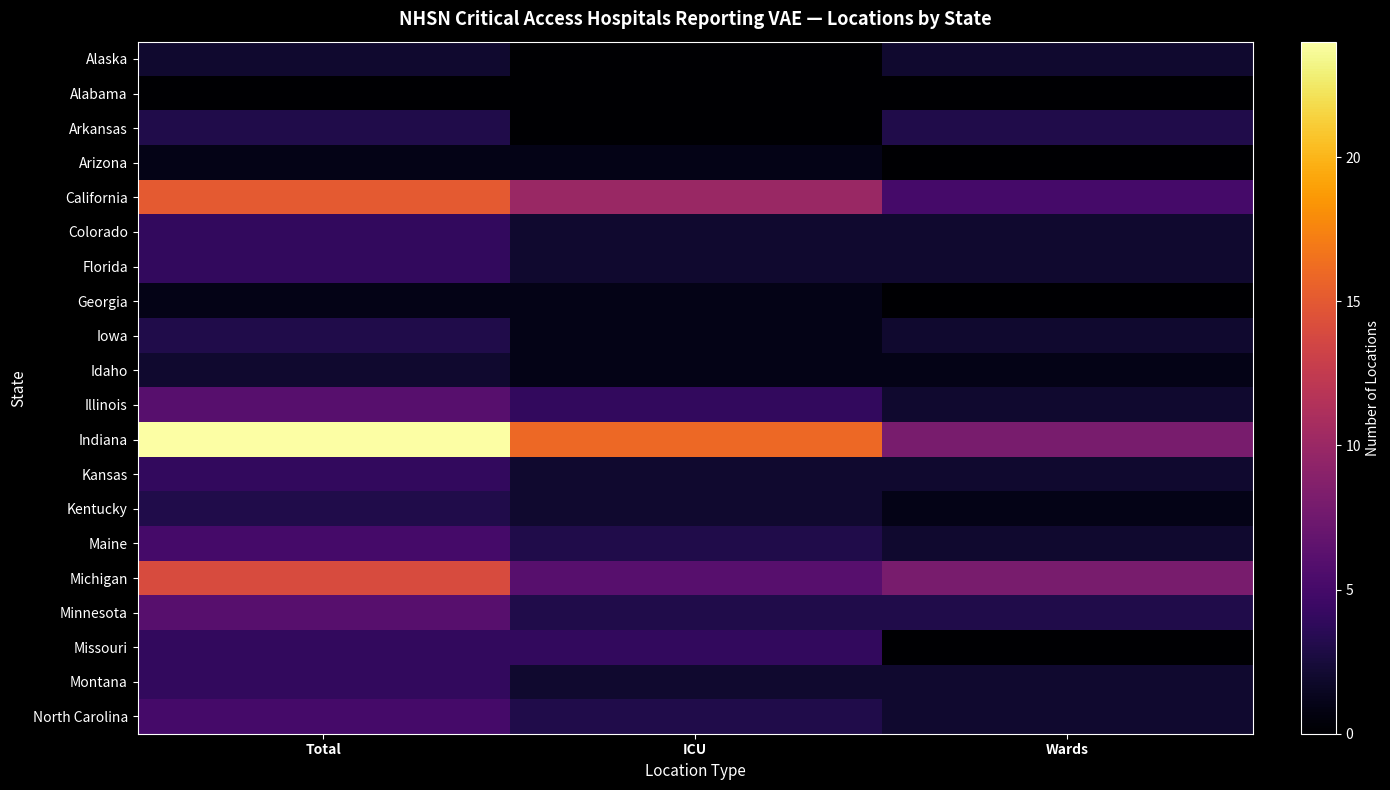

At how many categories does at least one series exceed 18?

1